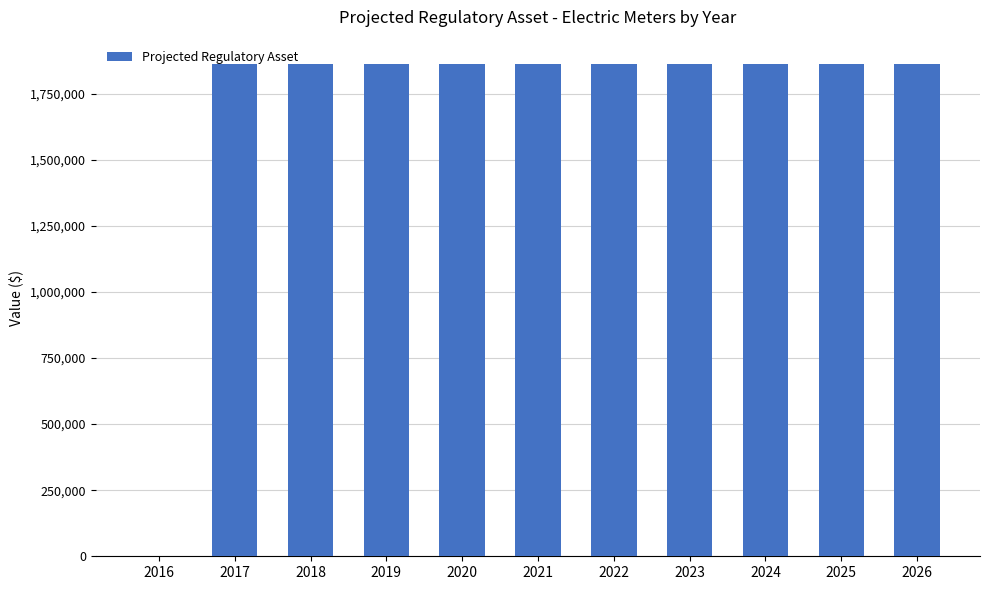

The chart shows a value of 1861000 at 2018. True or false?

True